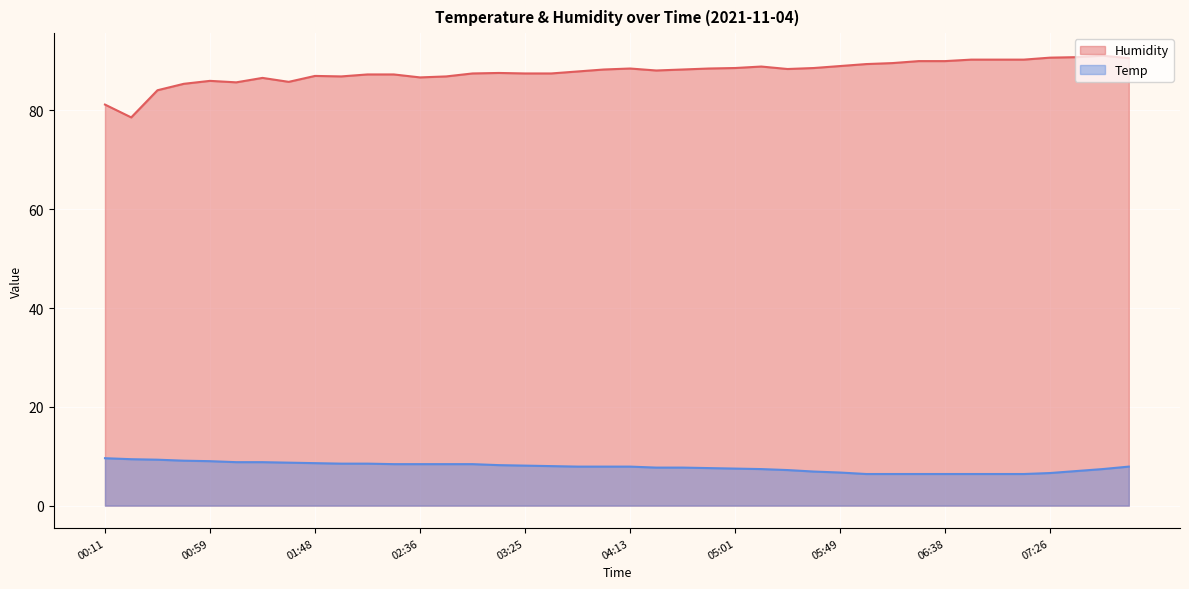

True or false: Temp and Humidity intersect in this chart.

False